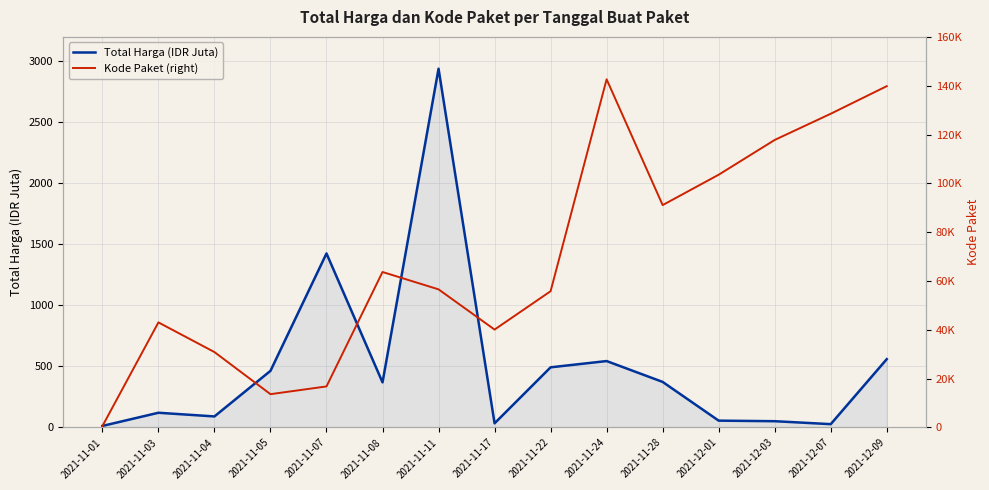

Is it true that Kode Paket (right) equals 142626.0 at 2021-11-24?

True